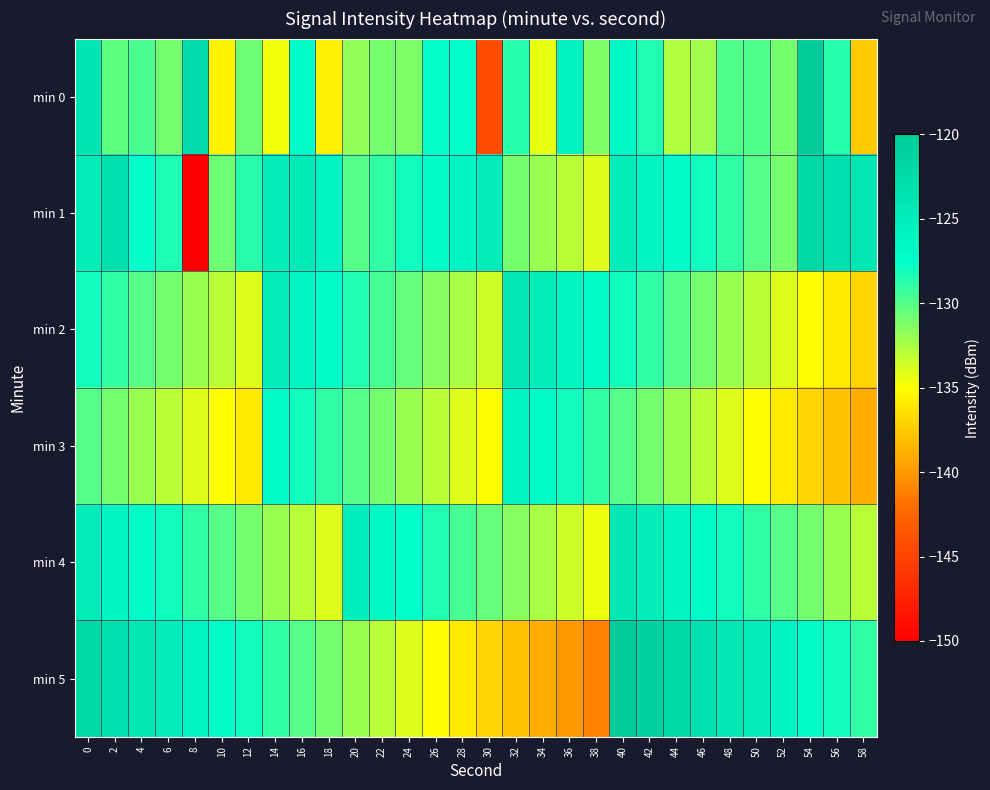

Reading right to left, extract all data points from this chart.

min 0: 58=-137.5	56=-128.6	54=-120.0	52=-131.0	50=-129.9	48=-130.0	46=-132.3	44=-132.8	42=-128.5	40=-126.6	38=-131.2	36=-125.7	34=-134.4	32=-128.6	30=-144.4	28=-127.6	26=-127.4	24=-131.1	22=-131.0	20=-131.7	18=-135.8	16=-127.1	14=-134.6	12=-130.8	10=-135.5	8=-122.6	6=-131.0	4=-129.7	2=-130.3	0=-123.8
min 1: 58=-124.0	56=-123.0	54=-122.0	52=-131.0	50=-130.0	48=-129.0	46=-128.0	44=-127.0	42=-126.0	40=-125.0	38=-134.0	36=-133.0	34=-132.0	32=-131.0	30=-125.0	28=-126.0	26=-127.0	24=-128.0	22=-129.0	20=-130.0	18=-126.0	16=-124.4	14=-124.8	12=-128.8	10=-130.7	8=-150.4	6=-128.4	4=-127.4	2=-122.9	0=-124.8
min 2: 58=-137.0	56=-136.0	54=-135.0	52=-134.0	50=-133.0	48=-132.0	46=-131.0	44=-130.0	42=-129.0	40=-128.0	38=-127.0	36=-126.0	34=-125.0	32=-124.0	30=-133.5	28=-132.5	26=-131.5	24=-130.5	22=-129.5	20=-128.5	18=-127.0	16=-126.0	14=-125.0	12=-134.0	10=-133.0	8=-132.0	6=-131.0	4=-130.0	2=-129.0	0=-128.0
min 3: 58=-139.0	56=-138.0	54=-137.0	52=-136.0	50=-135.0	48=-134.0	46=-133.0	44=-132.0	42=-131.0	40=-130.0	38=-129.0	36=-128.0	34=-127.0	32=-126.0	30=-135.0	28=-134.0	26=-133.0	24=-132.0	22=-131.0	20=-130.0	18=-129.0	16=-128.0	14=-127.0	12=-136.0	10=-135.0	8=-134.0	6=-133.0	4=-132.0	2=-131.0	0=-130.0
min 4: 58=-133.0	56=-132.0	54=-131.0	52=-130.0	50=-129.0	48=-128.0	46=-127.0	44=-126.0	42=-125.0	40=-124.0	38=-134.5	36=-133.5	34=-132.5	32=-131.5	30=-130.5	28=-129.5	26=-128.5	24=-127.5	22=-126.5	20=-125.5	18=-134.0	16=-133.0	14=-132.0	12=-131.0	10=-130.0	8=-129.0	6=-128.0	4=-127.0	2=-126.0	0=-125.0
min 5: 58=-129.0	56=-128.0	54=-127.0	52=-126.0	50=-125.0	48=-124.0	46=-123.0	44=-122.0	42=-121.0	40=-120.0	38=-141.0	36=-140.0	34=-139.0	32=-138.0	30=-137.0	28=-136.0	26=-135.0	24=-134.0	22=-133.0	20=-132.0	18=-131.0	16=-130.0	14=-129.0	12=-128.0	10=-127.0	8=-126.0	6=-125.0	4=-124.0	2=-123.0	0=-122.0